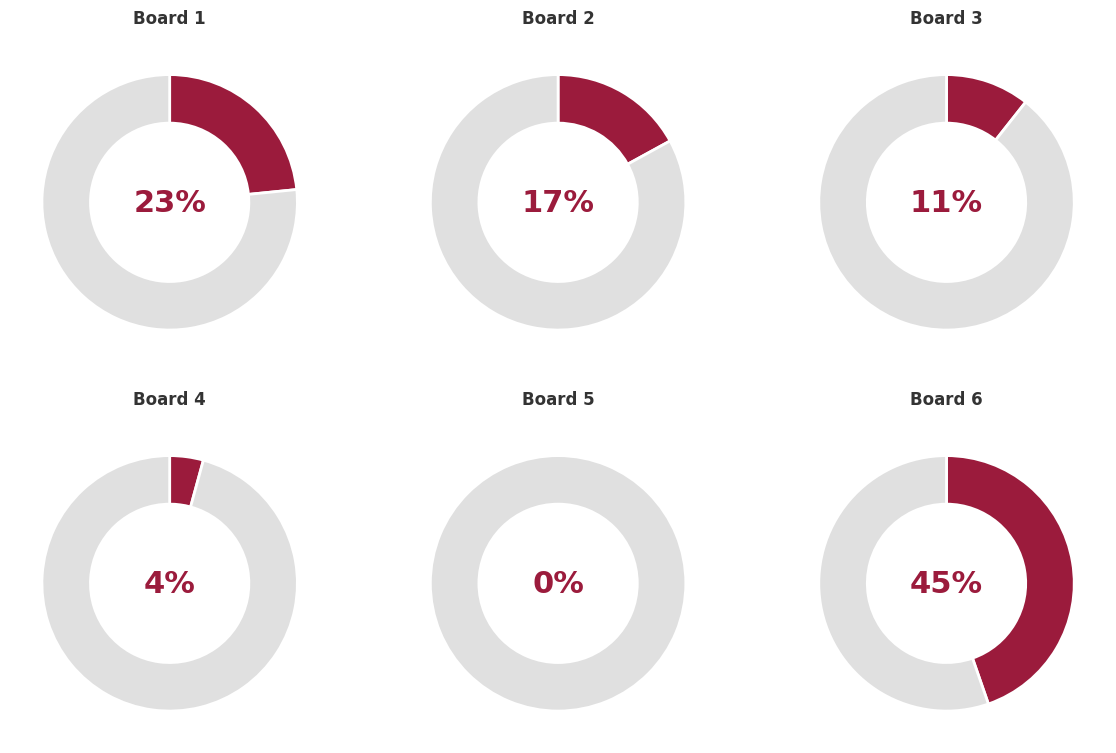

Rank the categories by value from highest to lowest.

6, 1, 2, 3, 4, 5